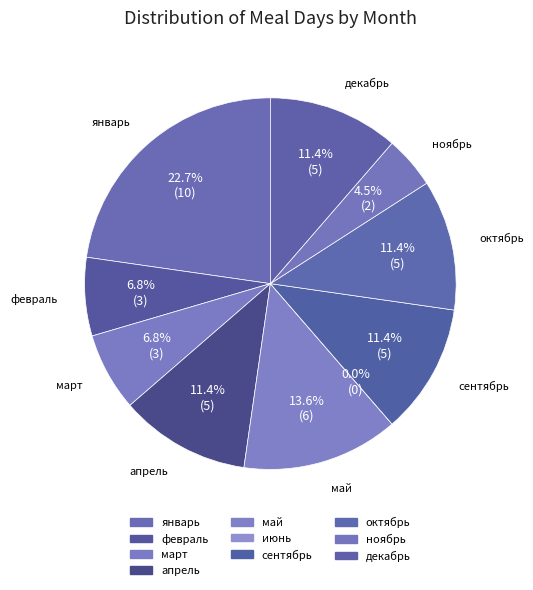

What is the largest slice in the pie chart?

январь